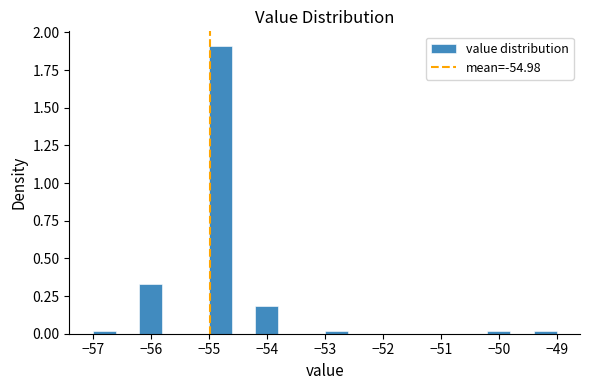

How tall is the bar that spans -54.2 to -53.8 on the x-axis? The values are not printed on the chart, so give them approximately, as read against the axis.

0.20